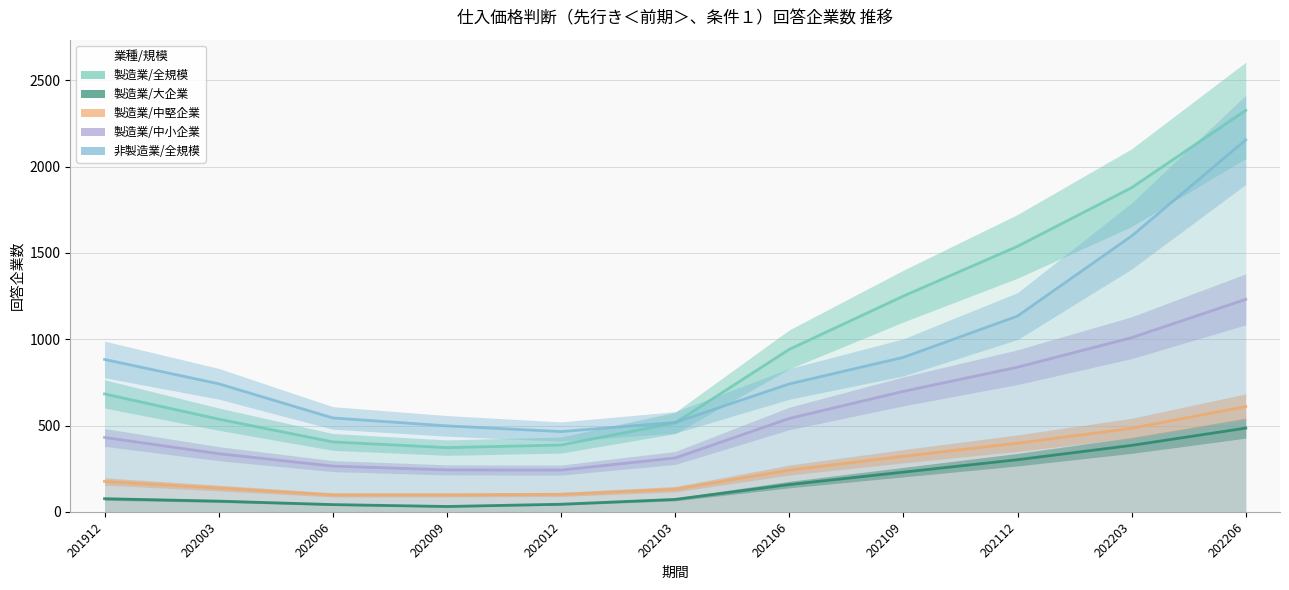

True or false: 製造業/中小企業 has a value of 477 at 202003.

False